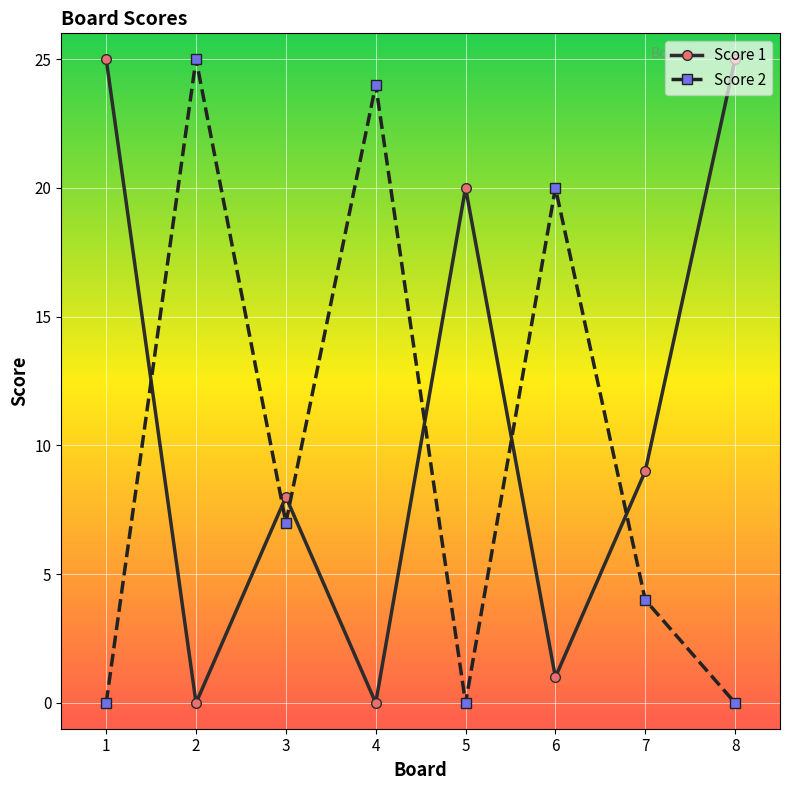

What is the sum of the Score 1 values at 7 and 2?

9